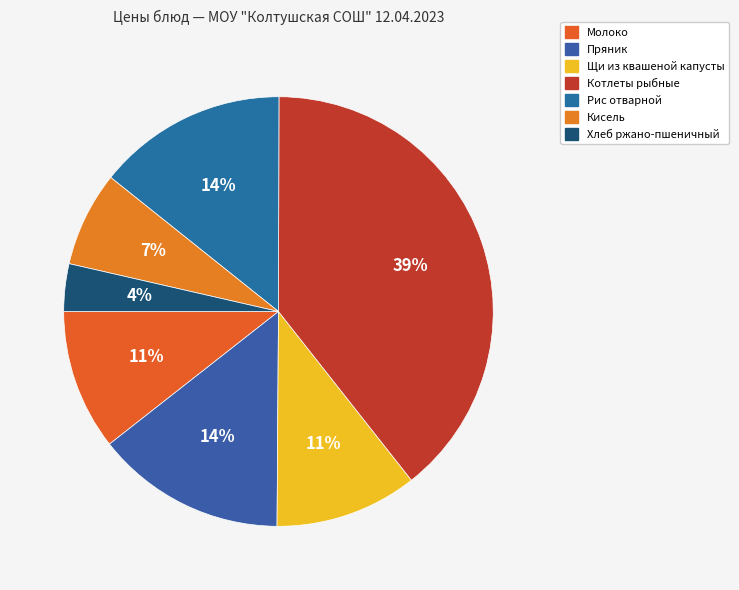

Does Щи из квашеной капусты account for over 50% of the chart?

No